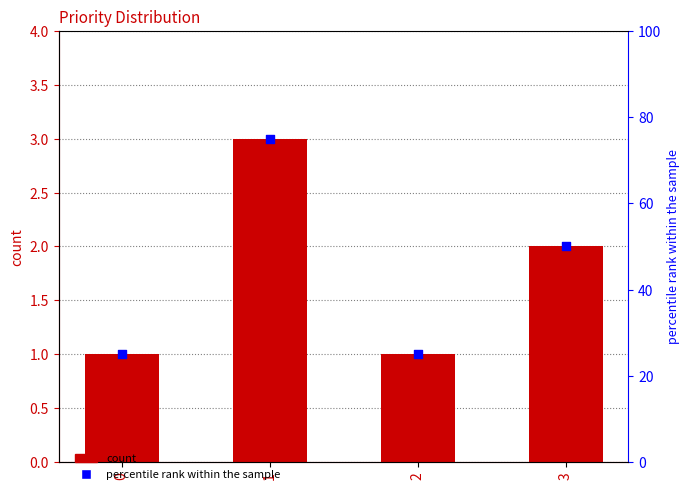

Which series has the largest total across all categories?

percentile rank within the sample